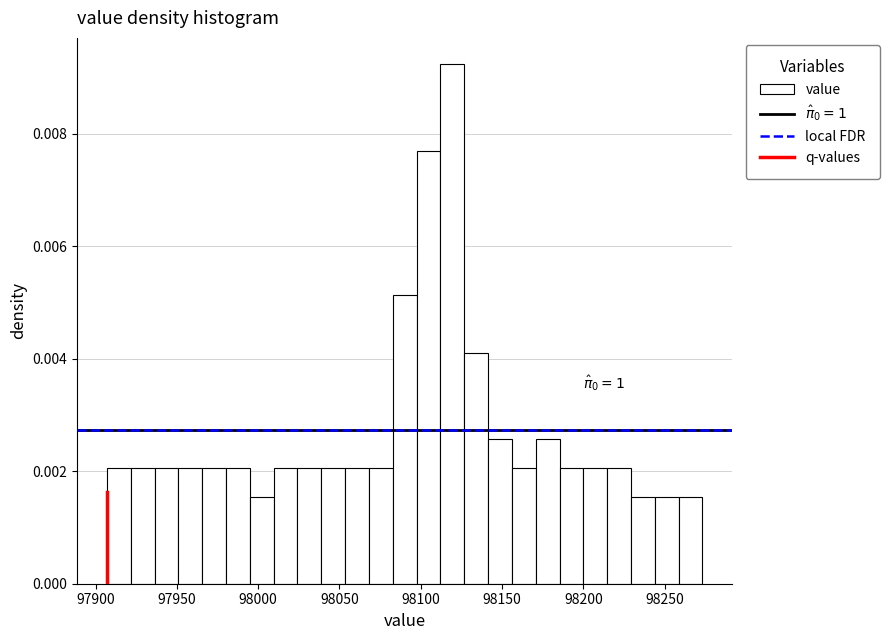

Around what value on the x-axis is the tallest bar? Give the approximate position of its centre, as read against the axis.

98120